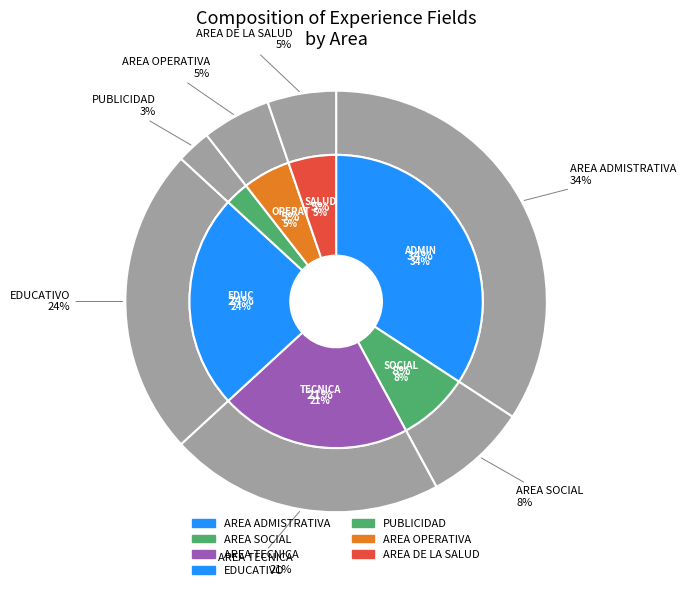

What portion of the pie excludes AREA OPERATIVA?

94.7%